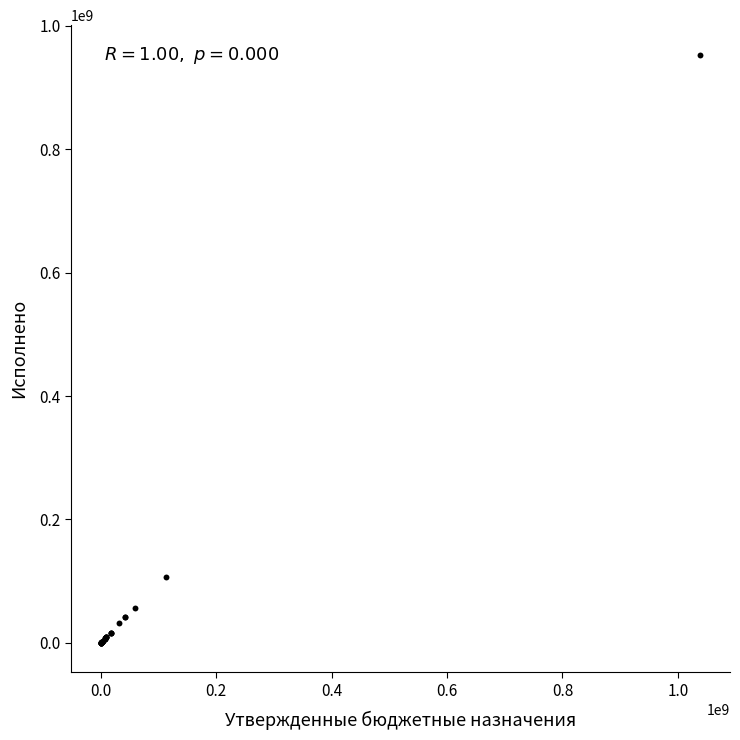

What Y value in the scatter plot is closest to 476729997?

106495490.4